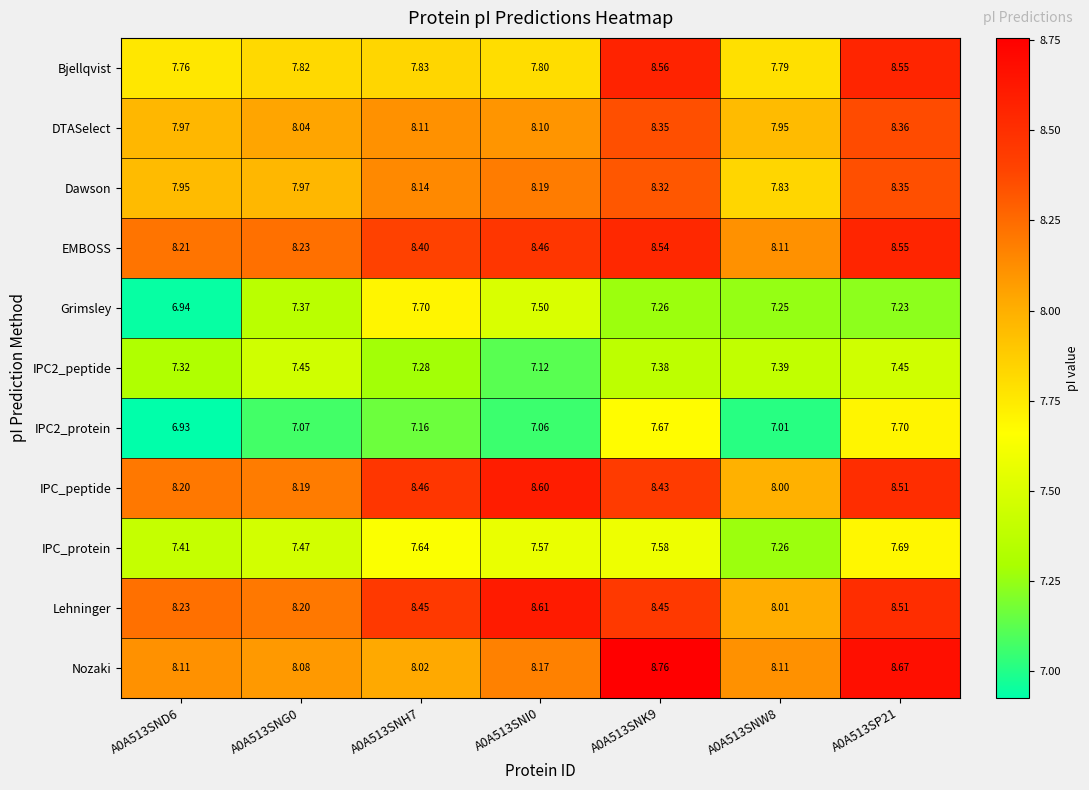

Which series has the largest total across all categories?

EMBOSS